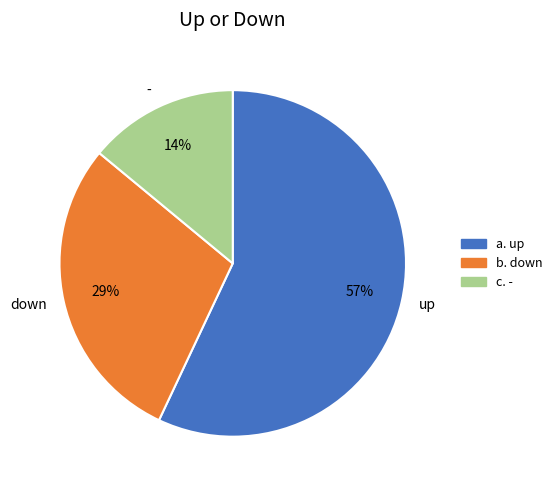

True or false: - accounts for 9% of the total.

False